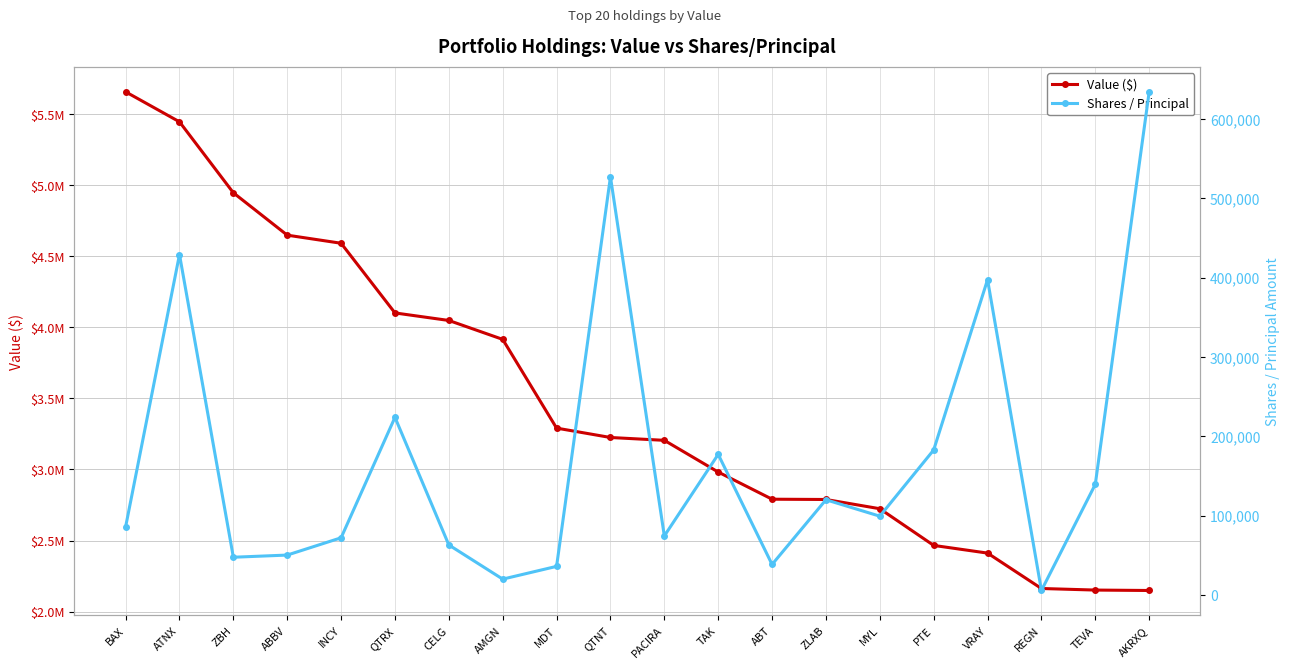

What position from the left is AKRXQ?

20